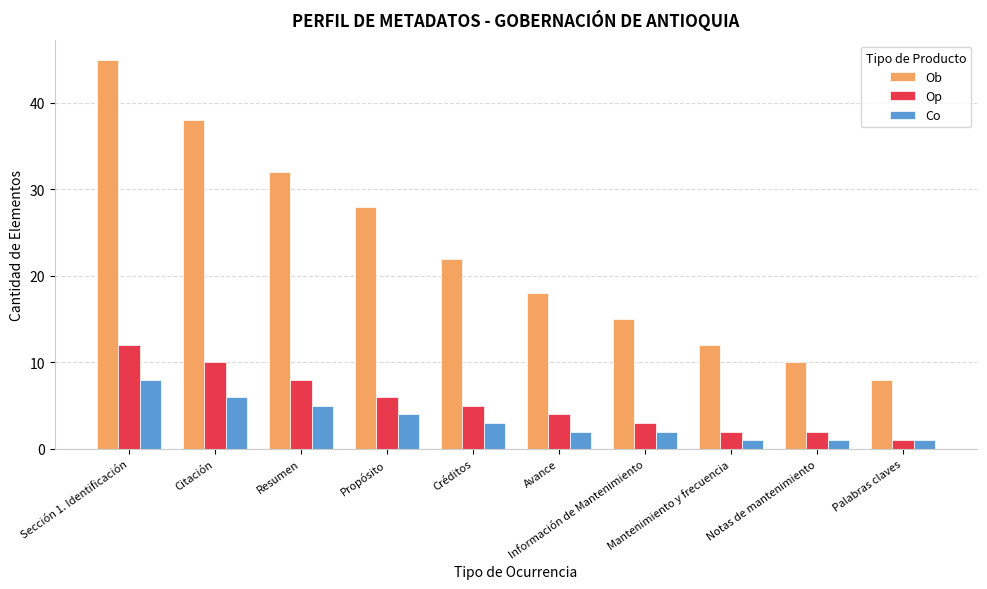

What is the sum of all Op values?

53